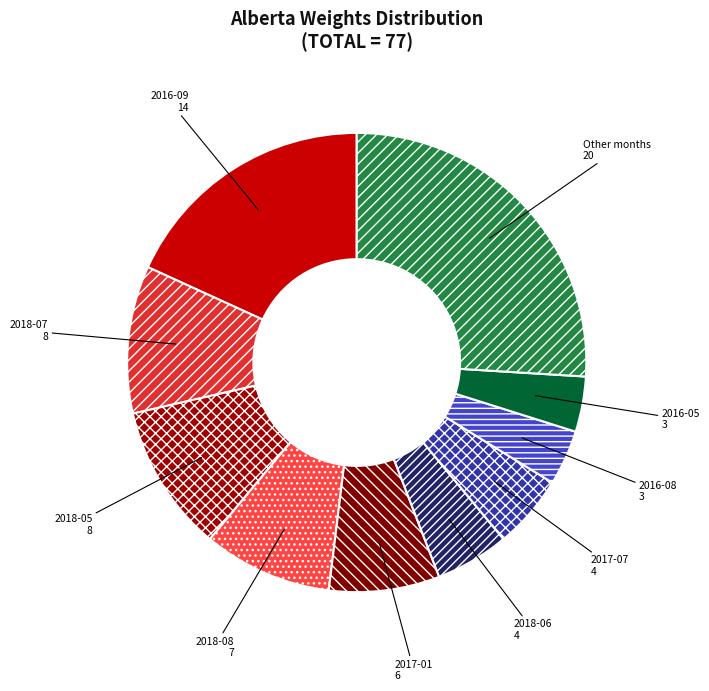

Do 2017-01 and 2016-08 together represent more than half of the pie?

No